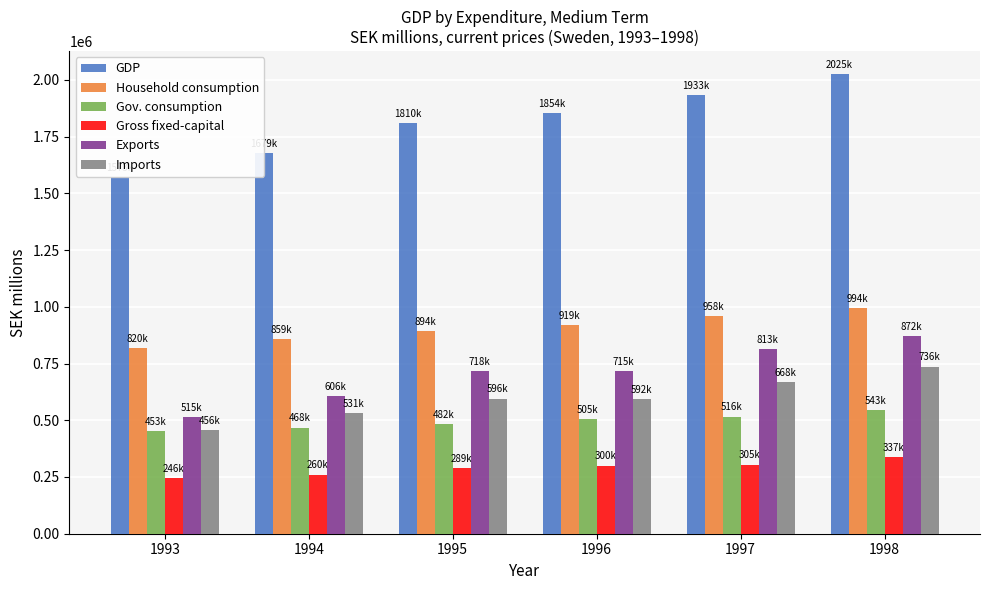

Which series has the largest total across all categories?

GDP